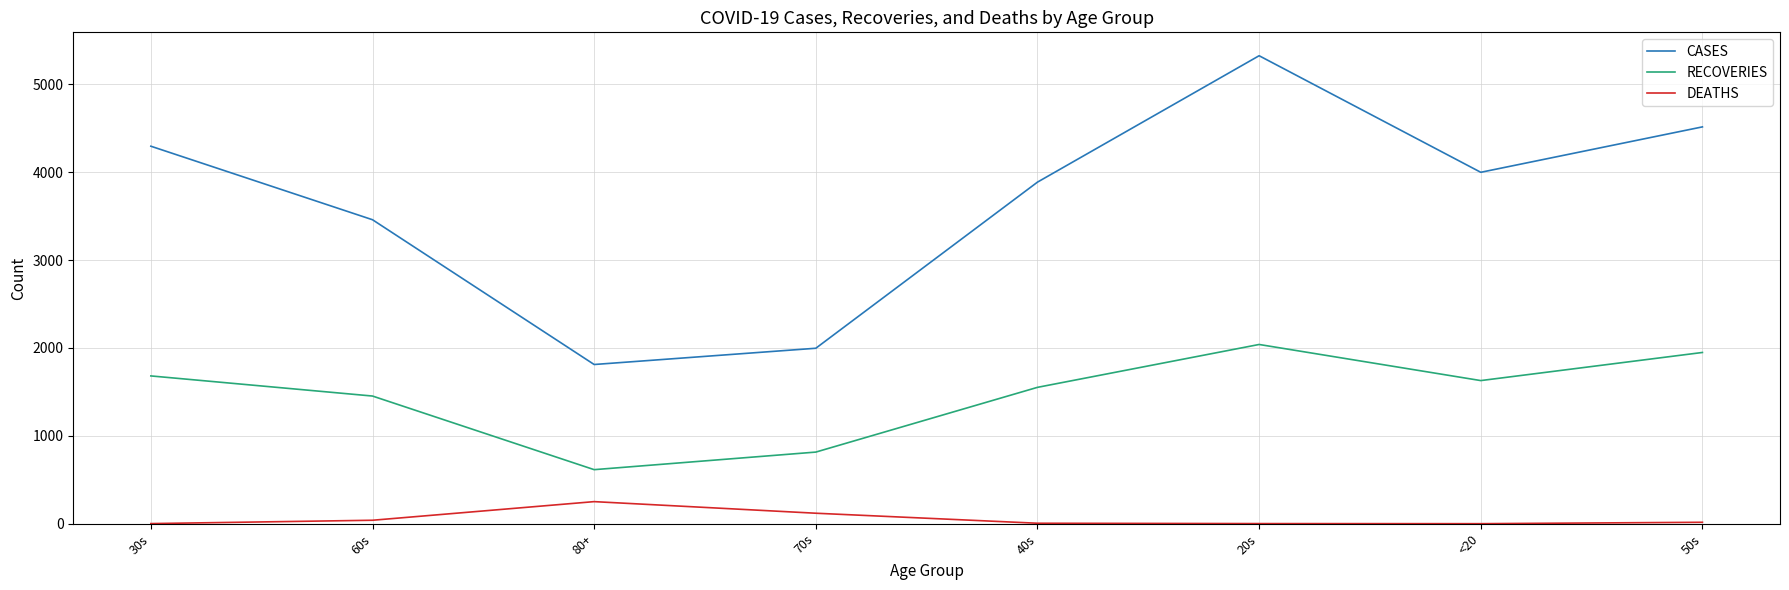

At which label does CASES first exceed 4000?

30s